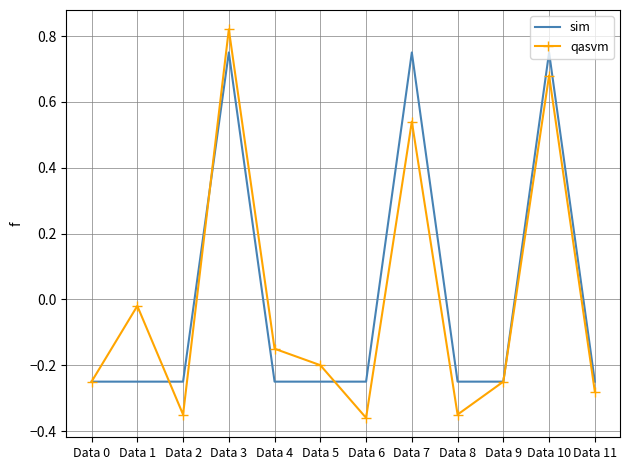

Which series changed the most between Data 0 and Data 3?

qasvm